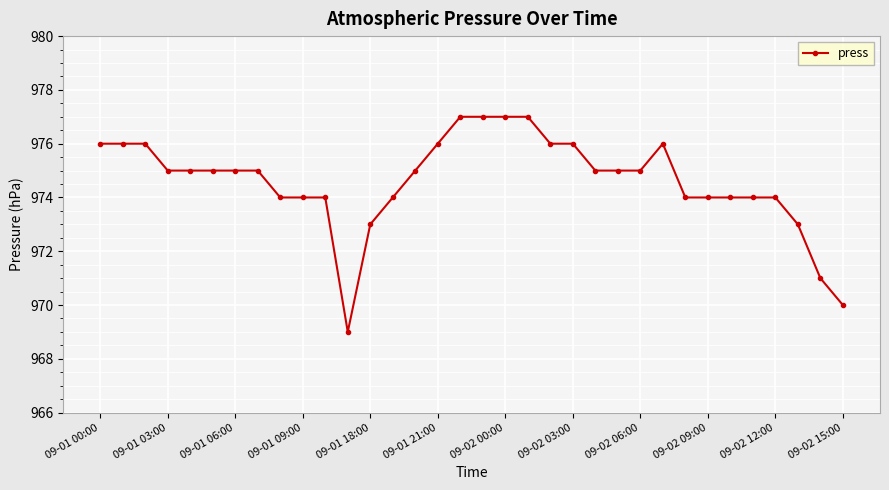

What is the value of the 24th point from the left?

975